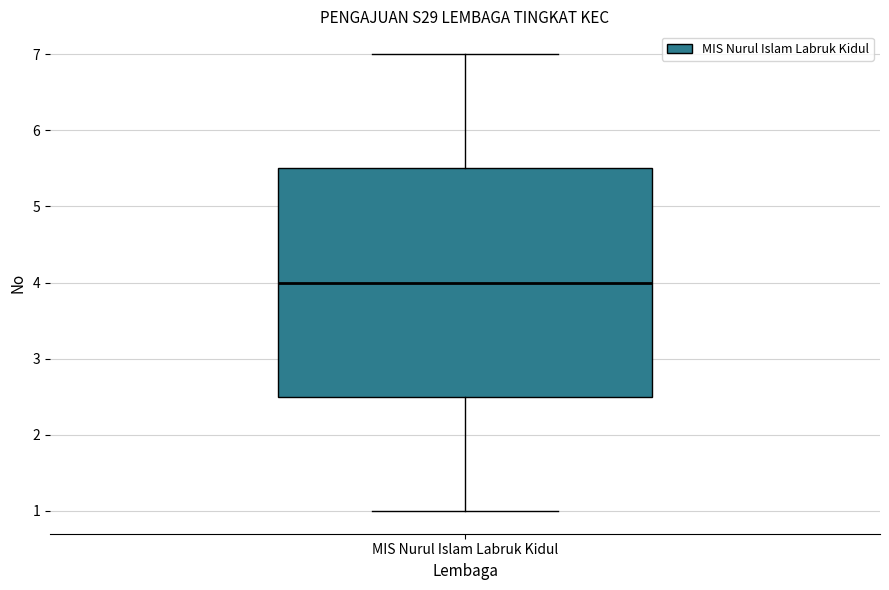

Where is the lower edge of the box for MIS Nurul Islam Labruk Kidul on the y-axis? The values are not printed on the chart, so give them approximately, as read against the axis.

2.5